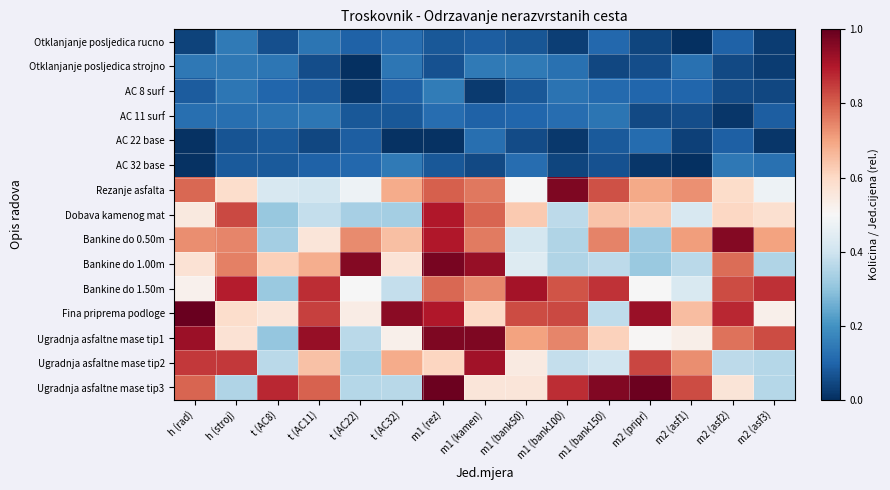

Reading left to right, transcribe all the data shown in this chart.

Otklanjanje posljedica rucno: h (rad)=0.0	h (stroj)=0.1	t (AC8)=0.1	t (AC11)=0.1	t (AC22)=0.1	t (AC32)=0.1	m1 (rez)=0.1	m1 (kamen)=0.1	m1 (bank50)=0.1	m1 (bank100)=0.0	m1 (bank150)=0.1	m2 (pripr)=0.0	m2 (asf1)=0.0	m2 (asf2)=0.1	m2 (asf3)=0.0
Otklanjanje posljedica strojno: h (rad)=0.1	h (stroj)=0.1	t (AC8)=0.1	t (AC11)=0.1	t (AC22)=0.0	t (AC32)=0.1	m1 (rez)=0.1	m1 (kamen)=0.1	m1 (bank50)=0.1	m1 (bank100)=0.1	m1 (bank150)=0.0	m2 (pripr)=0.1	m2 (asf1)=0.1	m2 (asf2)=0.0	m2 (asf3)=0.0
AC 8 surf: h (rad)=0.1	h (stroj)=0.1	t (AC8)=0.1	t (AC11)=0.1	t (AC22)=0.0	t (AC32)=0.1	m1 (rez)=0.1	m1 (kamen)=0.0	m1 (bank50)=0.1	m1 (bank100)=0.1	m1 (bank150)=0.1	m2 (pripr)=0.1	m2 (asf1)=0.1	m2 (asf2)=0.1	m2 (asf3)=0.0
AC 11 surf: h (rad)=0.1	h (stroj)=0.1	t (AC8)=0.1	t (AC11)=0.1	t (AC22)=0.1	t (AC32)=0.1	m1 (rez)=0.1	m1 (kamen)=0.1	m1 (bank50)=0.1	m1 (bank100)=0.1	m1 (bank150)=0.1	m2 (pripr)=0.1	m2 (asf1)=0.1	m2 (asf2)=0.0	m2 (asf3)=0.1
AC 22 base: h (rad)=0.0	h (stroj)=0.1	t (AC8)=0.1	t (AC11)=0.0	t (AC22)=0.1	t (AC32)=0.0	m1 (rez)=0.0	m1 (kamen)=0.1	m1 (bank50)=0.1	m1 (bank100)=0.0	m1 (bank150)=0.1	m2 (pripr)=0.1	m2 (asf1)=0.0	m2 (asf2)=0.1	m2 (asf3)=0.0
AC 32 base: h (rad)=0.0	h (stroj)=0.1	t (AC8)=0.1	t (AC11)=0.1	t (AC22)=0.1	t (AC32)=0.1	m1 (rez)=0.1	m1 (kamen)=0.0	m1 (bank50)=0.1	m1 (bank100)=0.0	m1 (bank150)=0.1	m2 (pripr)=0.0	m2 (asf1)=0.0	m2 (asf2)=0.1	m2 (asf3)=0.1
Rezanje asfalta: h (rad)=0.8	h (stroj)=0.6	t (AC8)=0.4	t (AC11)=0.4	t (AC22)=0.5	t (AC32)=0.7	m1 (rez)=0.8	m1 (kamen)=0.8	m1 (bank50)=0.5	m1 (bank100)=1.0	m1 (bank150)=0.8	m2 (pripr)=0.7	m2 (asf1)=0.7	m2 (asf2)=0.6	m2 (asf3)=0.5
Dobava kamenog mat: h (rad)=0.5	h (stroj)=0.8	t (AC8)=0.3	t (AC11)=0.4	t (AC22)=0.3	t (AC32)=0.3	m1 (rez)=0.9	m1 (kamen)=0.8	m1 (bank50)=0.6	m1 (bank100)=0.4	m1 (bank150)=0.6	m2 (pripr)=0.6	m2 (asf1)=0.4	m2 (asf2)=0.6	m2 (asf3)=0.6
Bankine do 0.50m: h (rad)=0.7	h (stroj)=0.7	t (AC8)=0.3	t (AC11)=0.6	t (AC22)=0.7	t (AC32)=0.7	m1 (rez)=0.9	m1 (kamen)=0.8	m1 (bank50)=0.4	m1 (bank100)=0.3	m1 (bank150)=0.7	m2 (pripr)=0.3	m2 (asf1)=0.7	m2 (asf2)=1.0	m2 (asf3)=0.7
Bankine do 1.00m: h (rad)=0.6	h (stroj)=0.8	t (AC8)=0.6	t (AC11)=0.7	t (AC22)=1.0	t (AC32)=0.6	m1 (rez)=1.0	m1 (kamen)=0.9	m1 (bank50)=0.4	m1 (bank100)=0.3	m1 (bank150)=0.4	m2 (pripr)=0.3	m2 (asf1)=0.4	m2 (asf2)=0.8	m2 (asf3)=0.3
Bankine do 1.50m: h (rad)=0.5	h (stroj)=0.9	t (AC8)=0.3	t (AC11)=0.9	t (AC22)=0.5	t (AC32)=0.4	m1 (rez)=0.8	m1 (kamen)=0.7	m1 (bank50)=0.9	m1 (bank100)=0.8	m1 (bank150)=0.9	m2 (pripr)=0.5	m2 (asf1)=0.4	m2 (asf2)=0.8	m2 (asf3)=0.9
Fina priprema podloge: h (rad)=1.0	h (stroj)=0.6	t (AC8)=0.6	t (AC11)=0.8	t (AC22)=0.5	t (AC32)=1.0	m1 (rez)=0.9	m1 (kamen)=0.6	m1 (bank50)=0.8	m1 (bank100)=0.8	m1 (bank150)=0.4	m2 (pripr)=0.9	m2 (asf1)=0.7	m2 (asf2)=0.9	m2 (asf3)=0.5
Ugradnja asfaltne mase tip1: h (rad)=0.9	h (stroj)=0.6	t (AC8)=0.3	t (AC11)=0.9	t (AC22)=0.4	t (AC32)=0.5	m1 (rez)=1.0	m1 (kamen)=1.0	m1 (bank50)=0.7	m1 (bank100)=0.7	m1 (bank150)=0.6	m2 (pripr)=0.5	m2 (asf1)=0.5	m2 (asf2)=0.8	m2 (asf3)=0.8
Ugradnja asfaltne mase tip2: h (rad)=0.9	h (stroj)=0.9	t (AC8)=0.4	t (AC11)=0.6	t (AC22)=0.3	t (AC32)=0.7	m1 (rez)=0.6	m1 (kamen)=0.9	m1 (bank50)=0.5	m1 (bank100)=0.4	m1 (bank150)=0.4	m2 (pripr)=0.8	m2 (asf1)=0.7	m2 (asf2)=0.4	m2 (asf3)=0.4
Ugradnja asfaltne mase tip3: h (rad)=0.8	h (stroj)=0.4	t (AC8)=0.9	t (AC11)=0.8	t (AC22)=0.4	t (AC32)=0.4	m1 (rez)=1.0	m1 (kamen)=0.6	m1 (bank50)=0.6	m1 (bank100)=0.9	m1 (bank150)=1.0	m2 (pripr)=1.0	m2 (asf1)=0.8	m2 (asf2)=0.6	m2 (asf3)=0.4